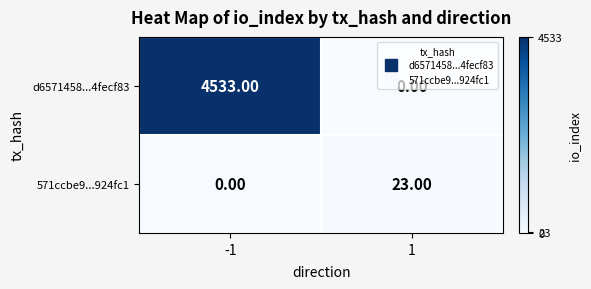

What is the difference between the highest and lowest values at 1?

23